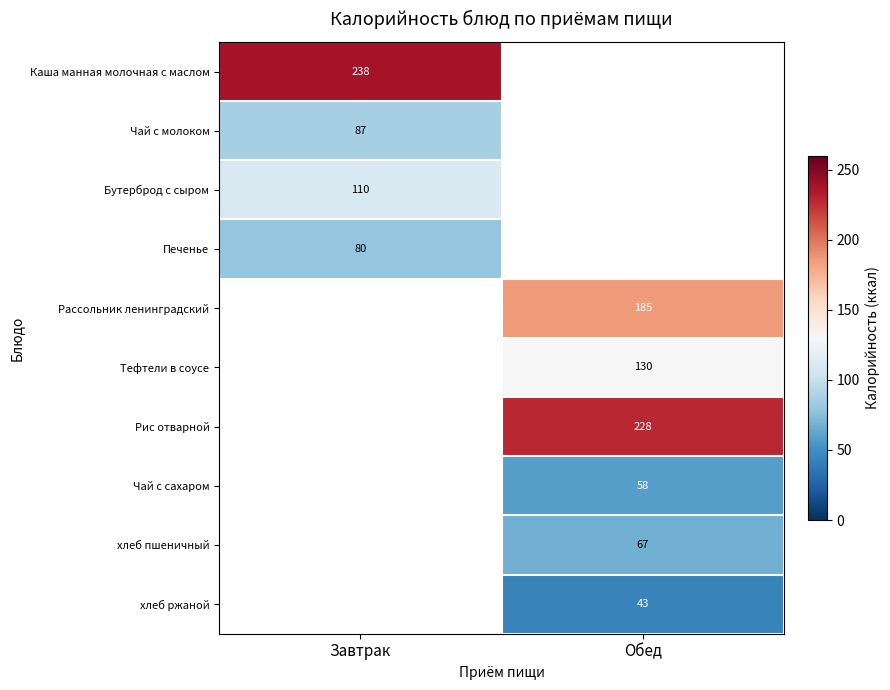

True or false: Каша манная молочная с маслом has a value of 53 at Завтрак.

False